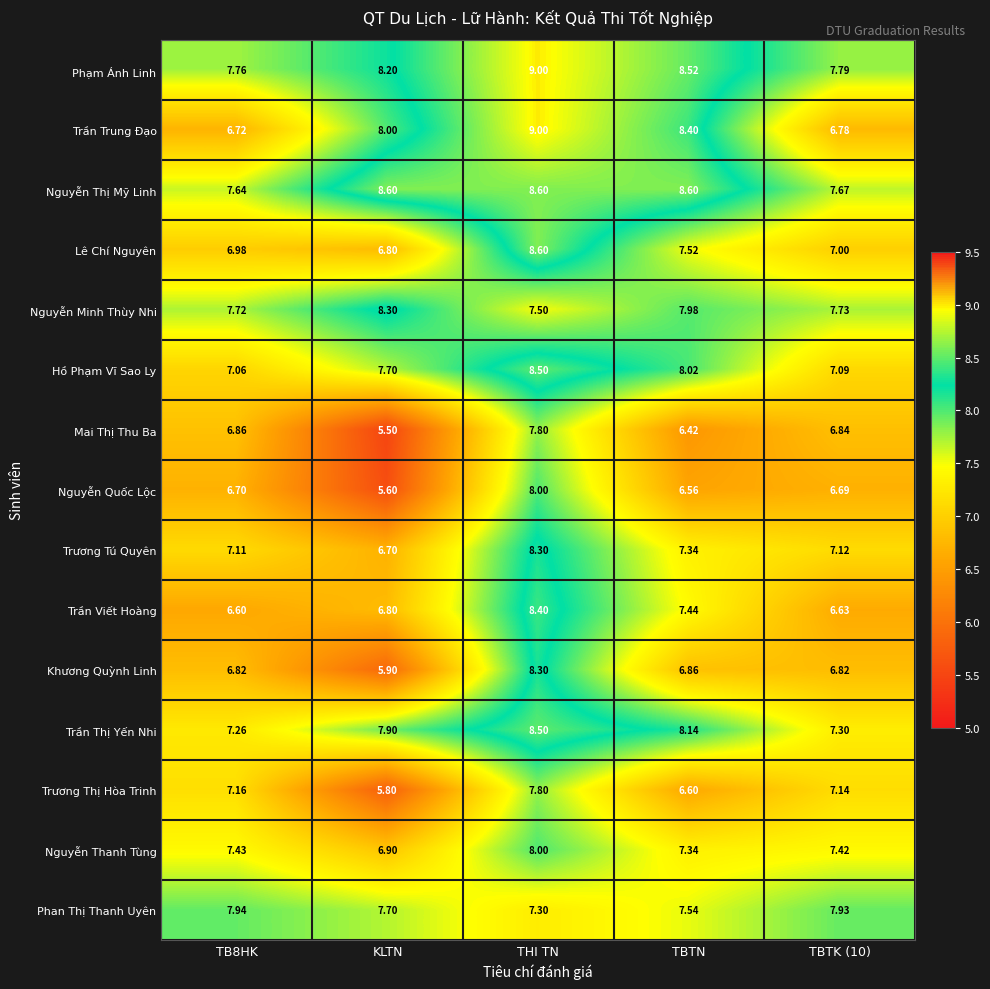

Between TB8HK and TBTK (10), which series saw the biggest shift?

Trần Trung Đạo